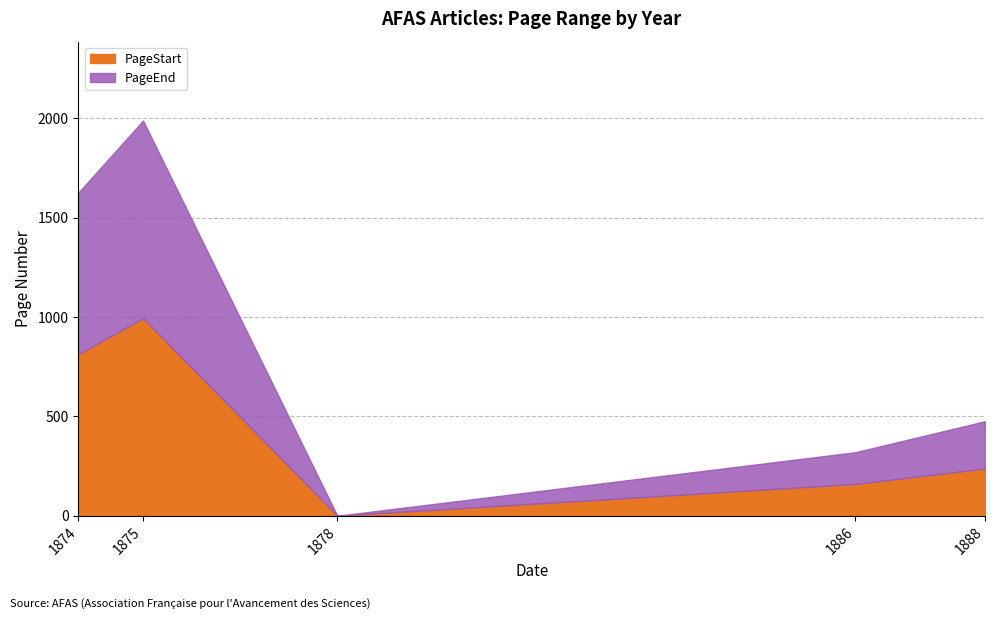

Where is the first local minimum for PageStart?

1878